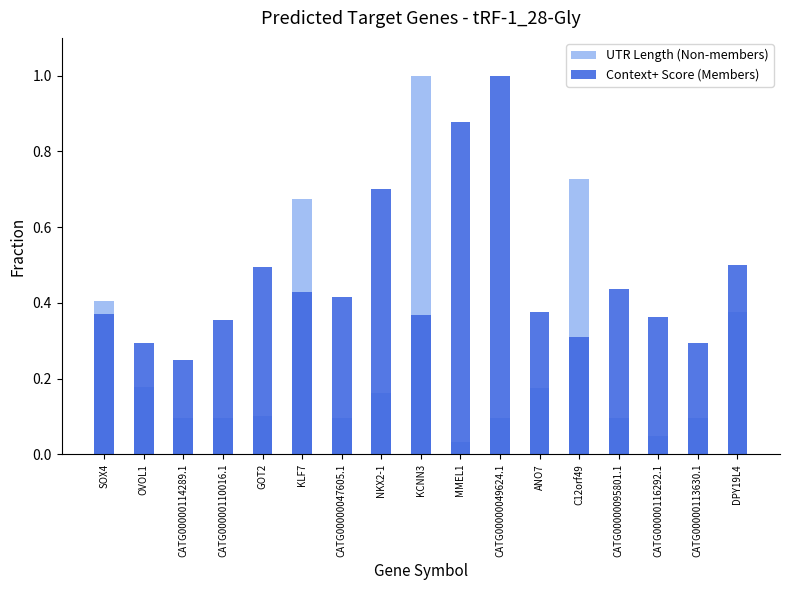

What are all the series names shown in the legend?

UTR Length (Non-members), Context+ Score (Members)